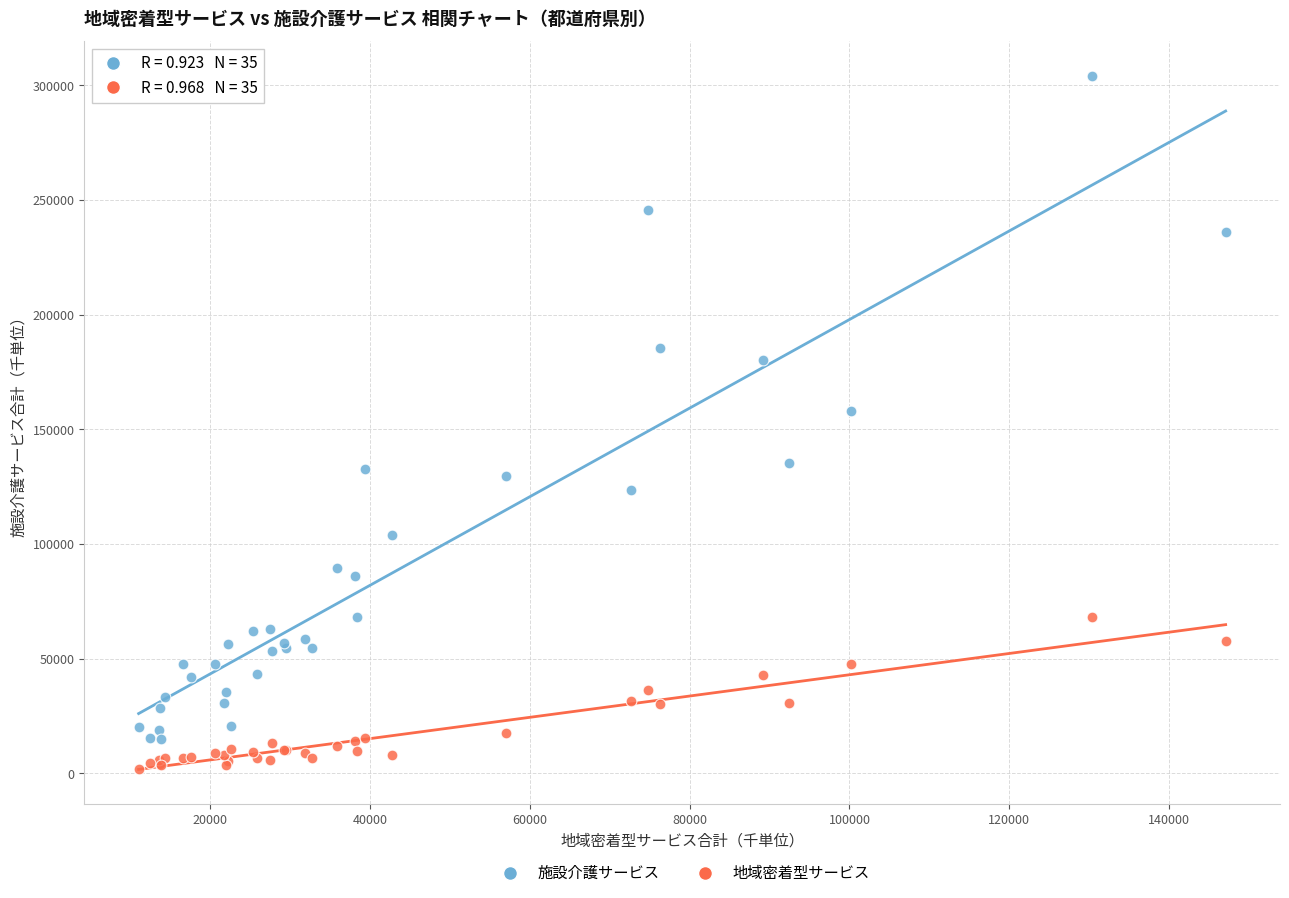

What is the X range (max minus min) for the scatter plot?

135966.9